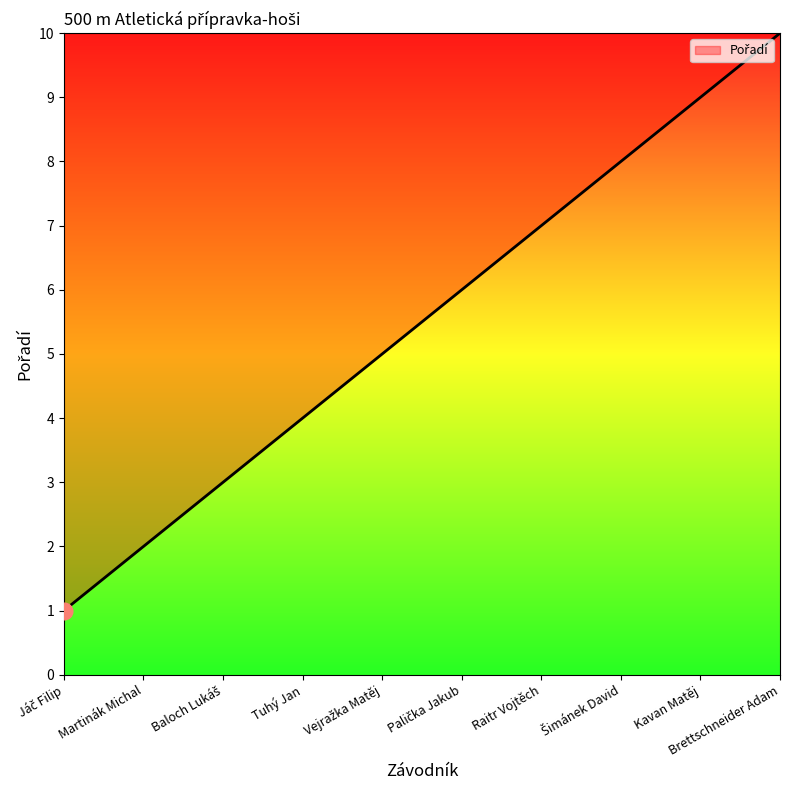

The value at Tuhý Jan is 4. True or false?

True